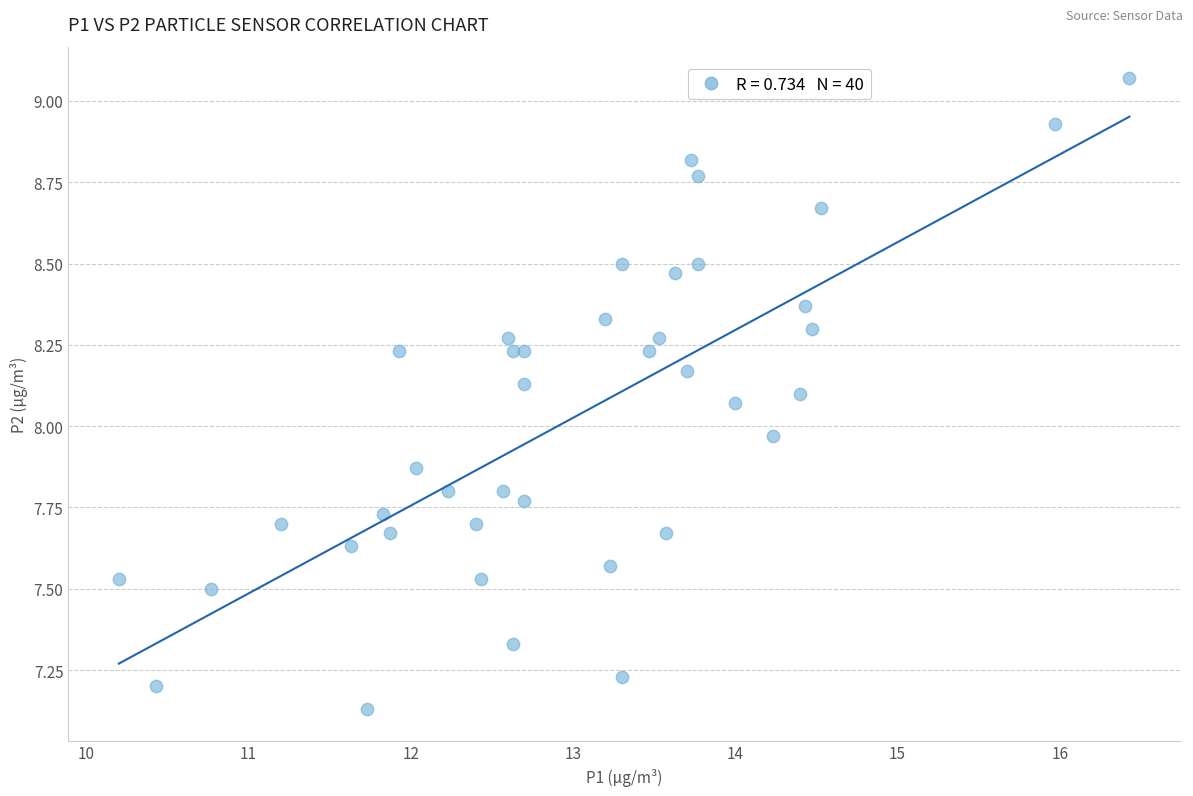

What is the range of Y values (max minus min)?

1.9